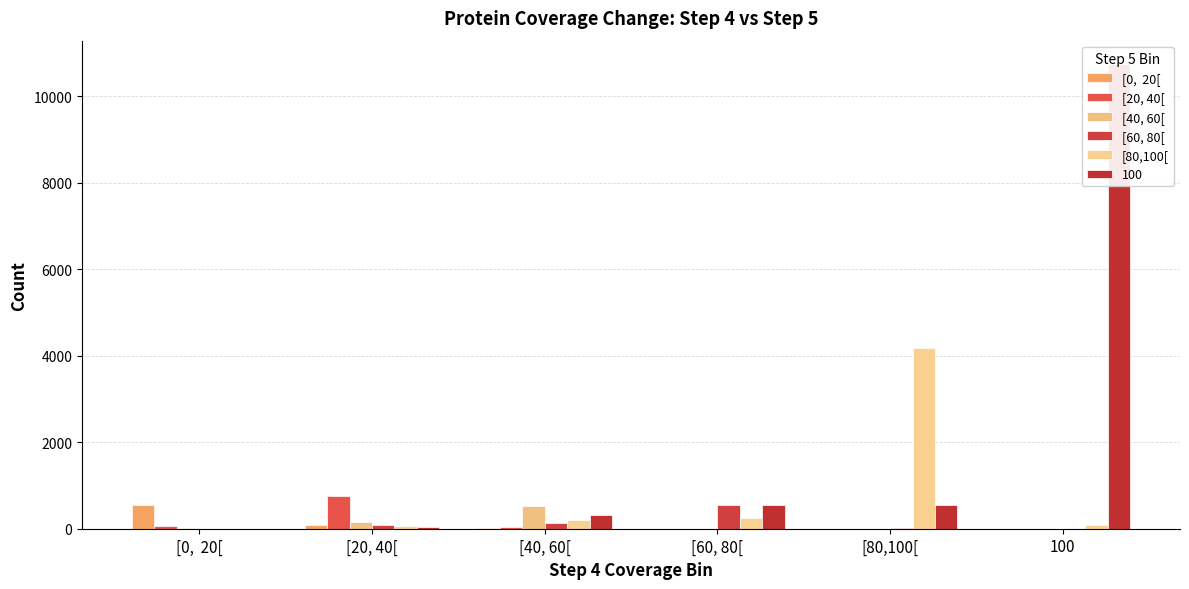

What is the label of the 3rd bar from the right?

[60, 80[